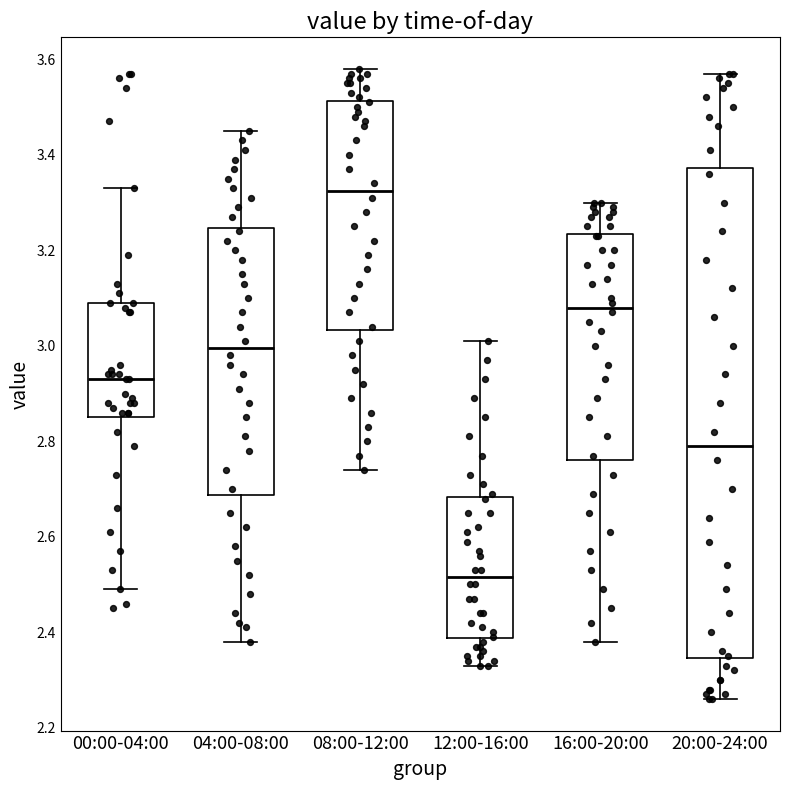

Reading left to right, read every box against the y-axis: the position of its median line, the range the box covers, and the ends of its whiskers. The values are not printed on the chart, so give them approximately, as read against the axis.

00:00-04:00: median 2.94, box 2.86 to 3.10, whiskers 2.50 to 3.34
04:00-08:00: median 3.00, box 2.68 to 3.24, whiskers 2.38 to 3.46
08:00-12:00: median 3.32, box 3.04 to 3.52, whiskers 2.74 to 3.58
12:00-16:00: median 2.52, box 2.38 to 2.68, whiskers 2.34 to 3.02
16:00-20:00: median 3.08, box 2.76 to 3.24, whiskers 2.38 to 3.30
20:00-24:00: median 2.80, box 2.34 to 3.38, whiskers 2.26 to 3.58